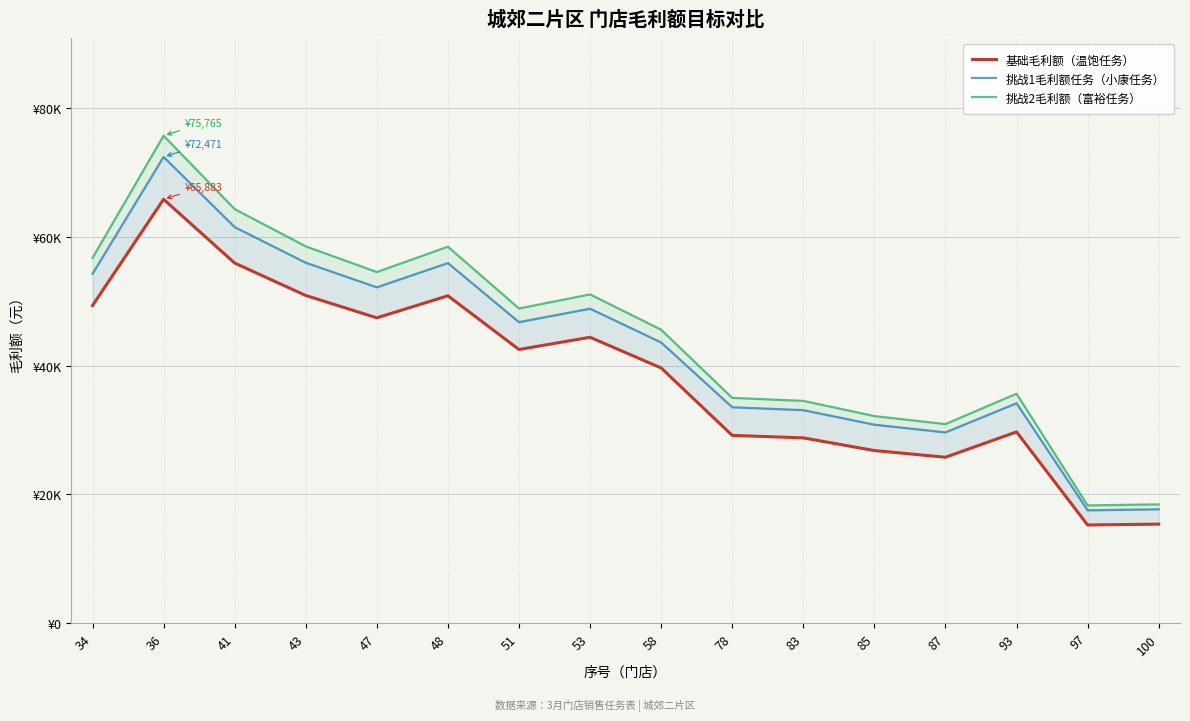

How many data points in 挑战2毛利额（富裕任务） are less than 48897?

8